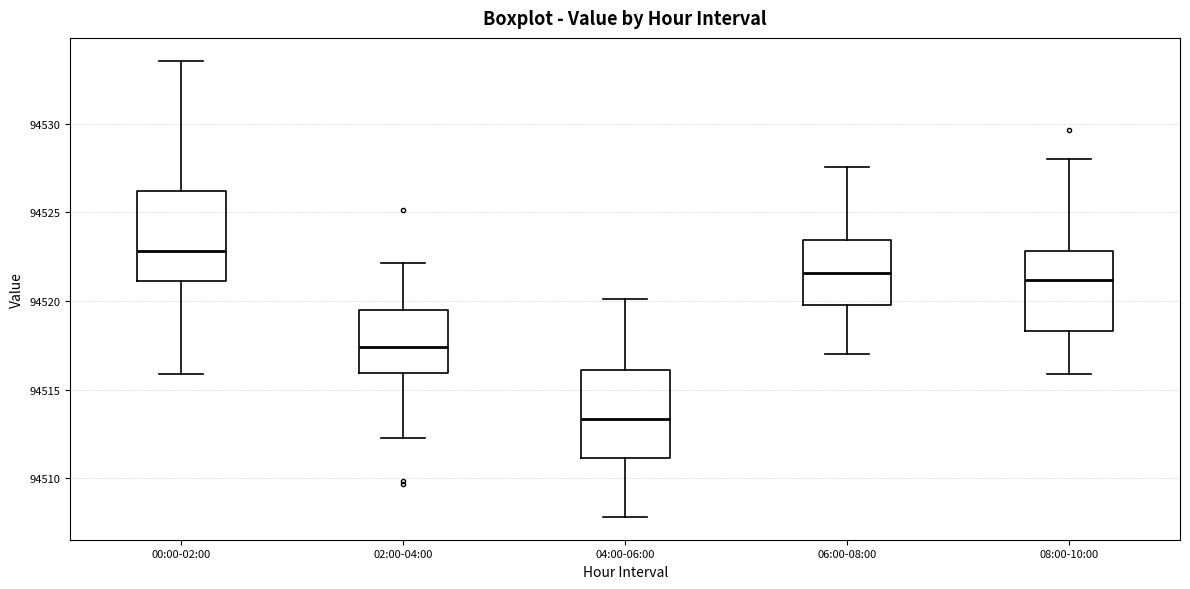

Reading left to right, read every box against the y-axis: the position of its median line, the range the box covers, and the ends of its whiskers. The values are not printed on the chart, so give them approximately, as read against the axis.

00:00-02:00: median 94523.0, box 94521.0 to 94526.0, whiskers 94516.0 to 94533.5
02:00-04:00: median 94517.5, box 94516.0 to 94519.5, whiskers 94512.5 to 94522.0
04:00-06:00: median 94513.5, box 94511.0 to 94516.0, whiskers 94508.0 to 94520.0
06:00-08:00: median 94521.5, box 94520.0 to 94523.5, whiskers 94517.0 to 94527.5
08:00-10:00: median 94521.0, box 94518.5 to 94523.0, whiskers 94516.0 to 94528.0